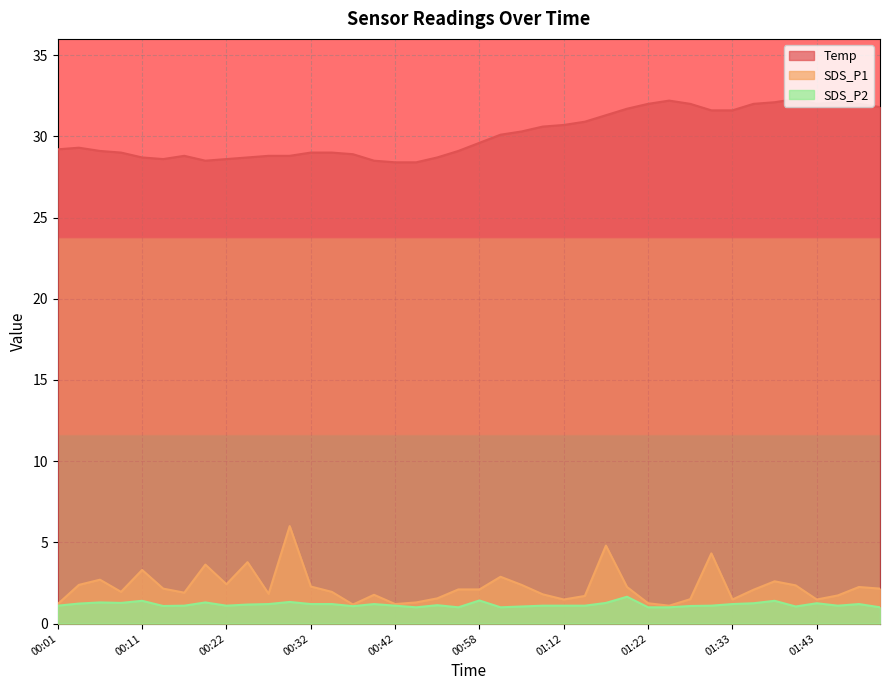

What is the label of the 40th point from the left?

01:51